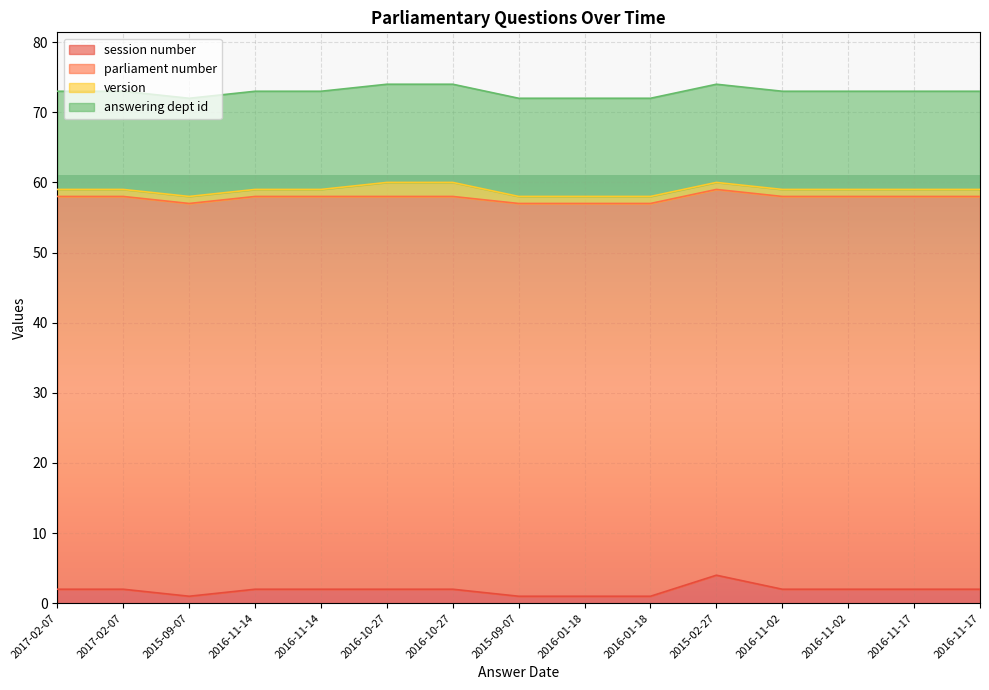

Is the value of version at 2015-09-07 greater than the value of answering dept id at 2015-02-27?

No